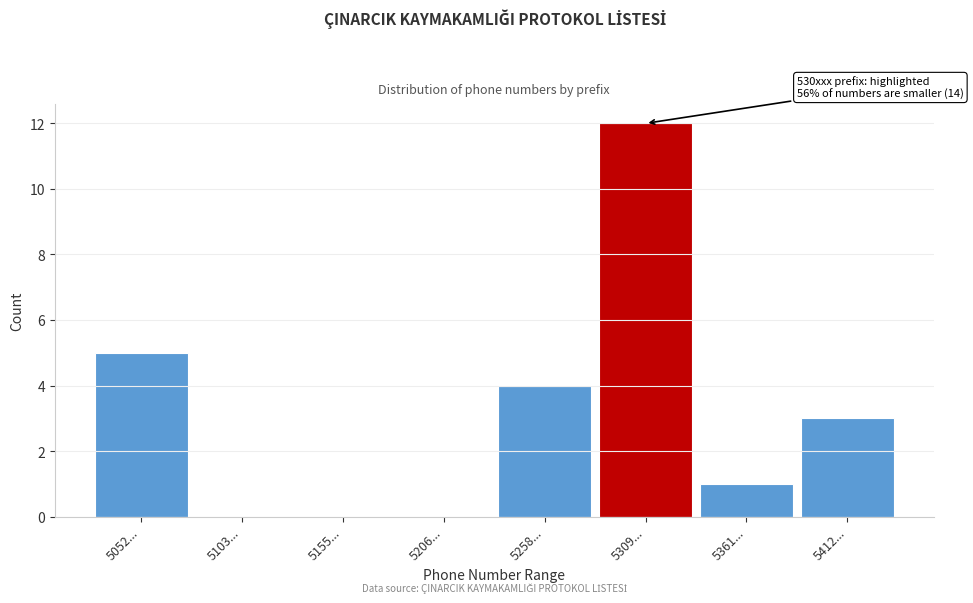

Reading left to right, extract all data points from this chart.

5052...=5	5103...=0	5155...=0	5206...=0	5258...=4	5309...=12	5361...=1	5412...=3